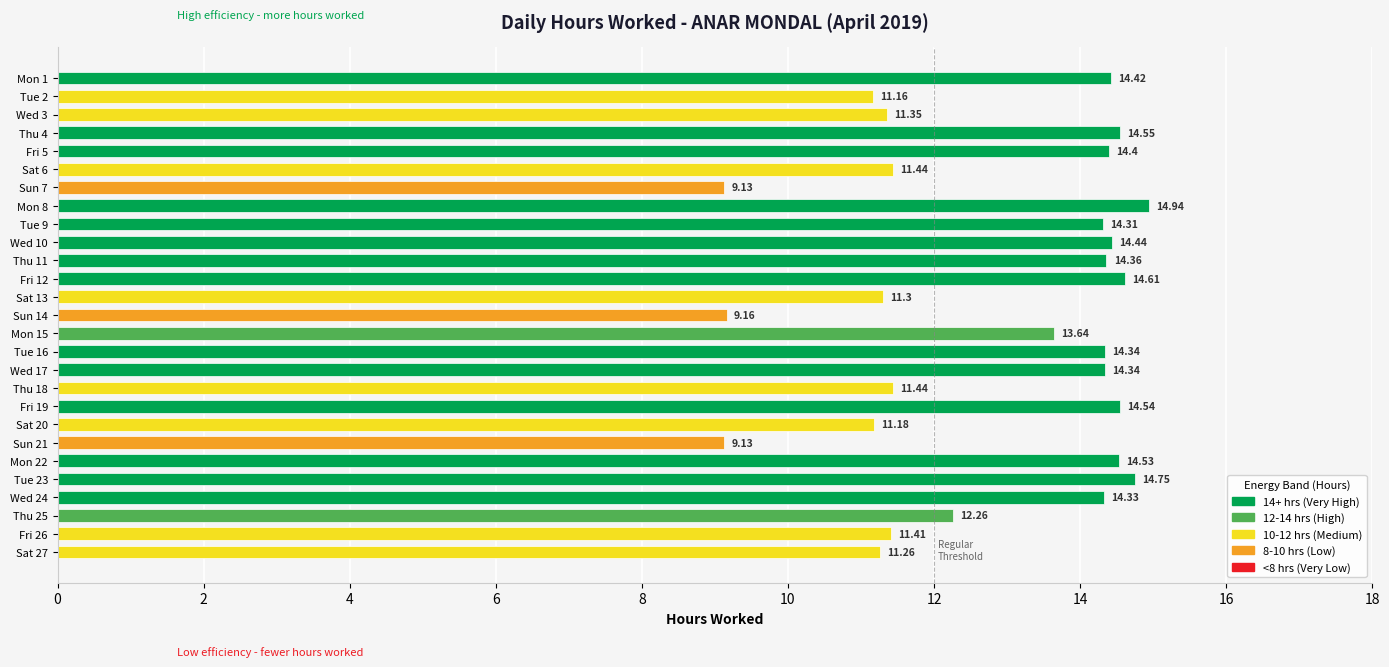

What is the sum of all values?

346.7